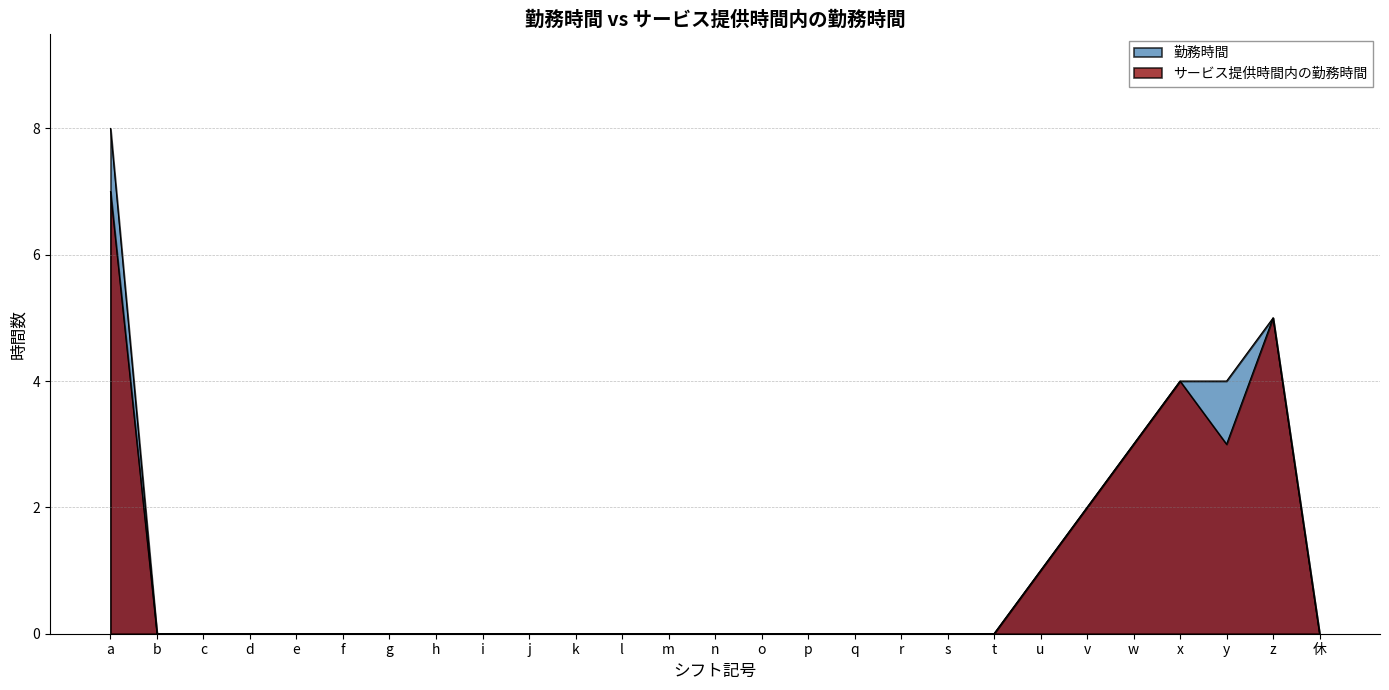

True or false: 勤務時間 and サービス提供時間内の勤務時間 cross at least once.

False